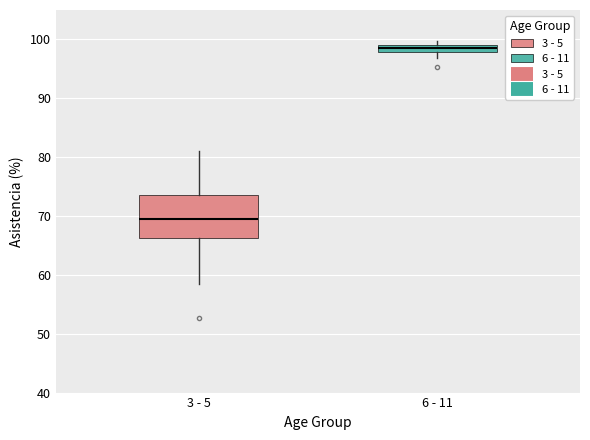

Which box has the highest median line?

6 - 11